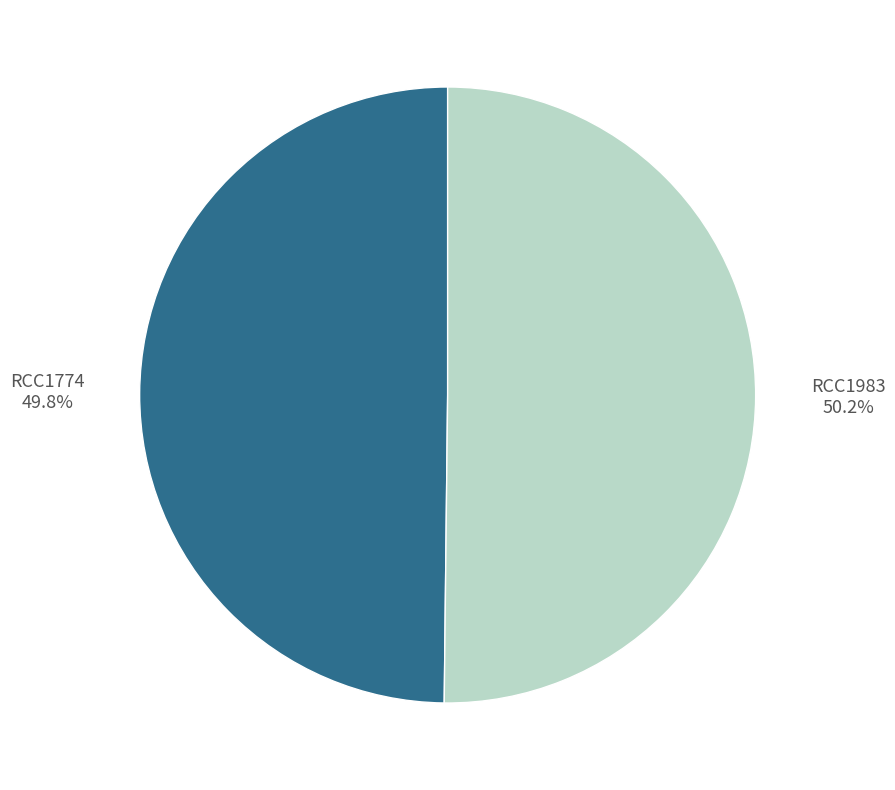

What is the total percentage of RCC1983 and RCC1774?

100.0%